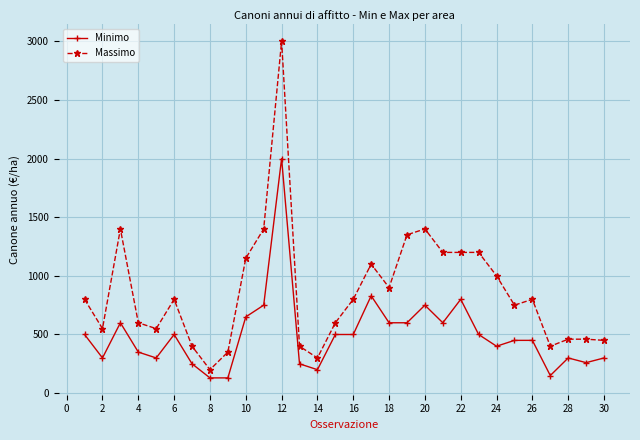

True or false: Minimo and Massimo intersect in this chart.

False